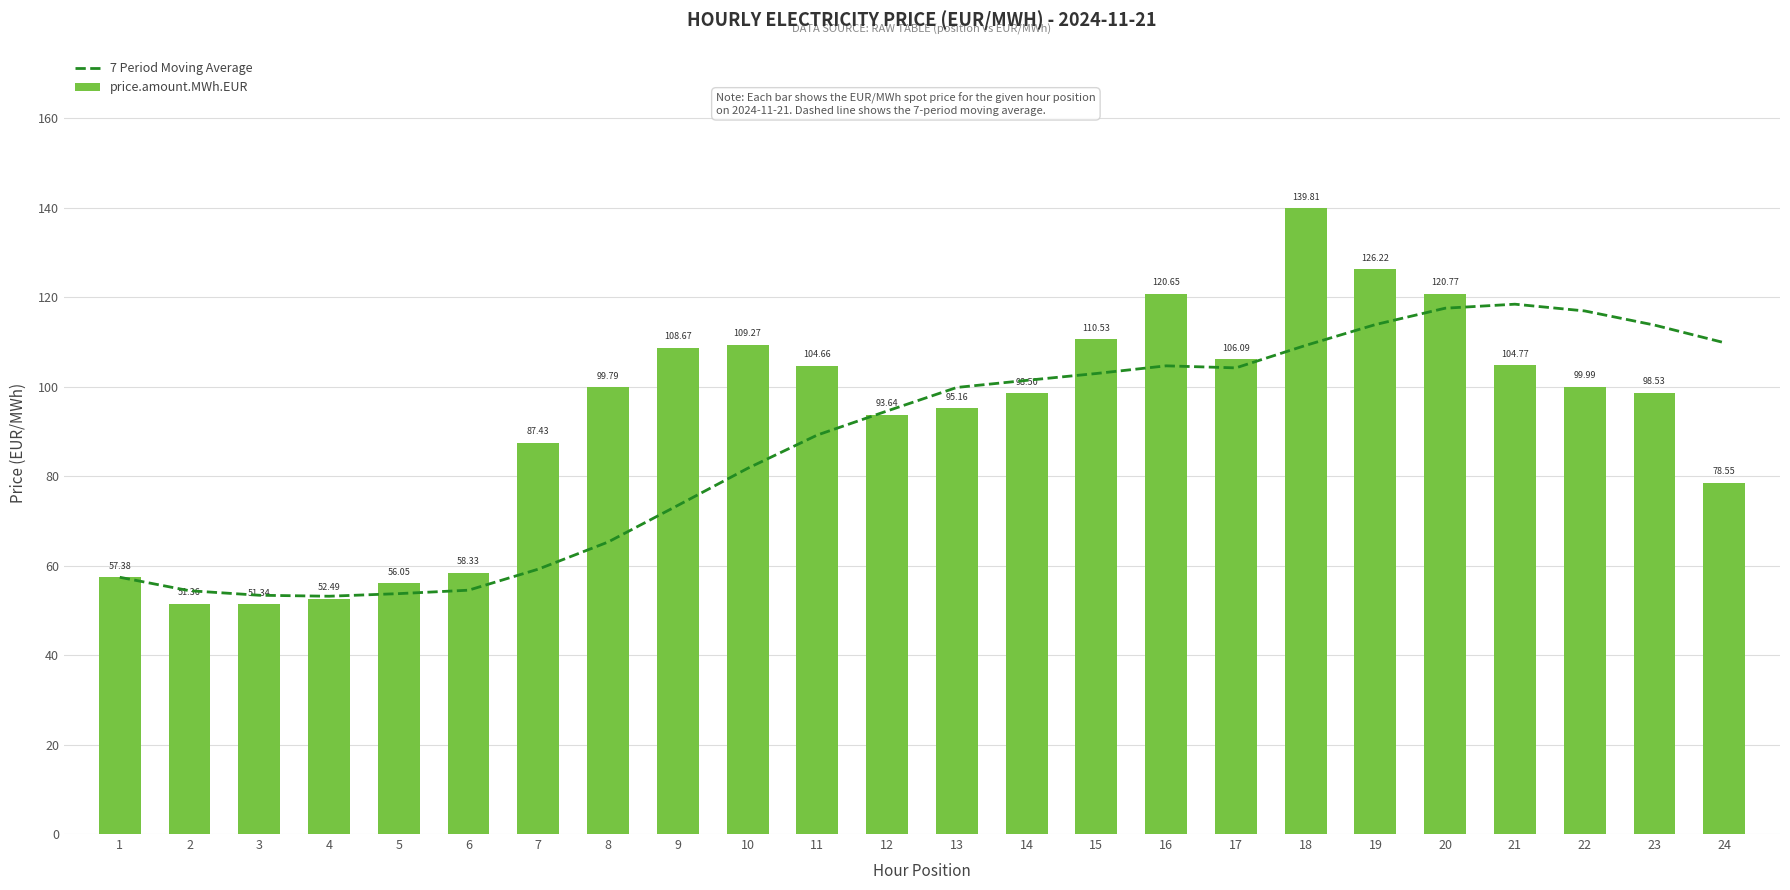

What are all the series names shown in the legend?

7 Period Moving Average, price.amount.MWh.EUR